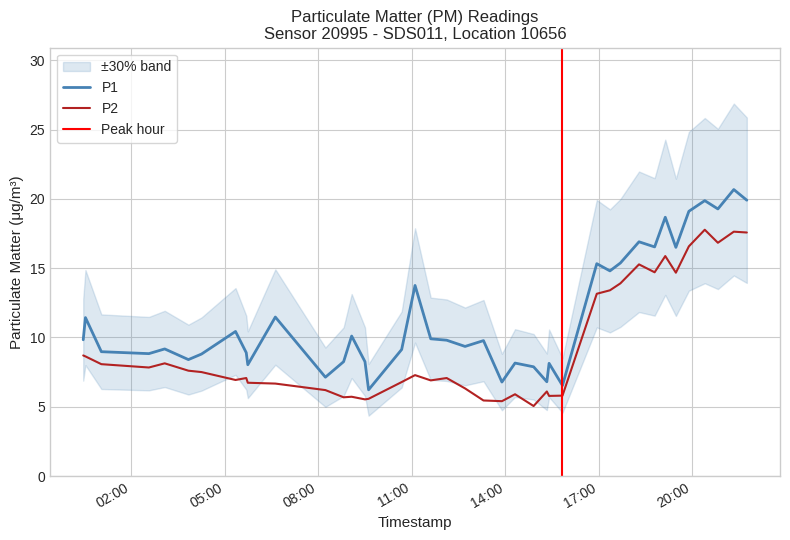

What are all the series names shown in the legend?

P1, P2